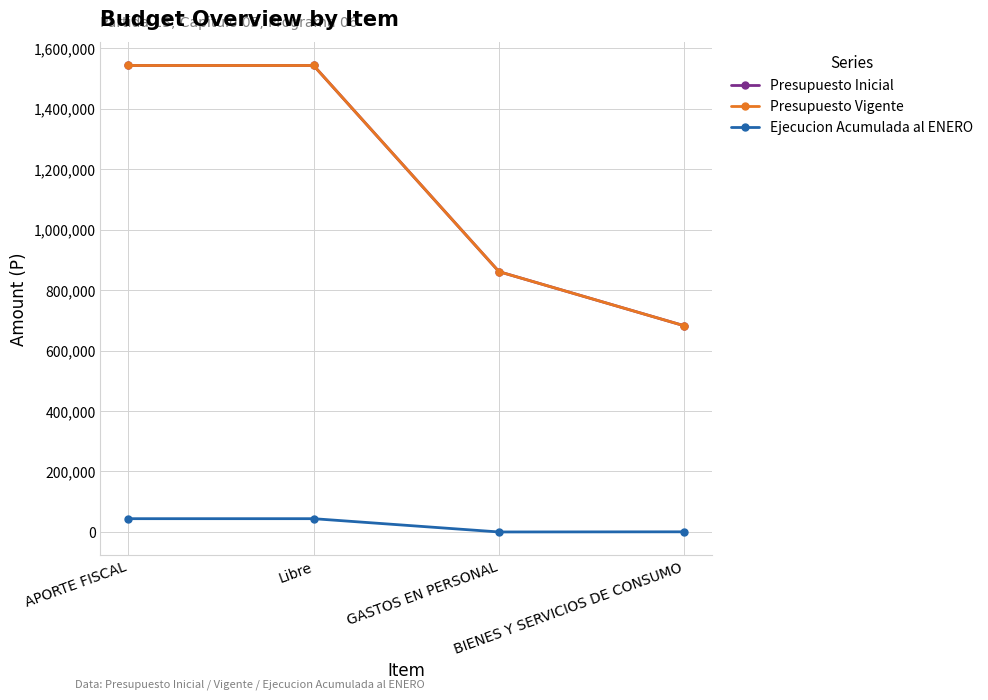

What is the minimum value for Presupuesto Vigente?

681837